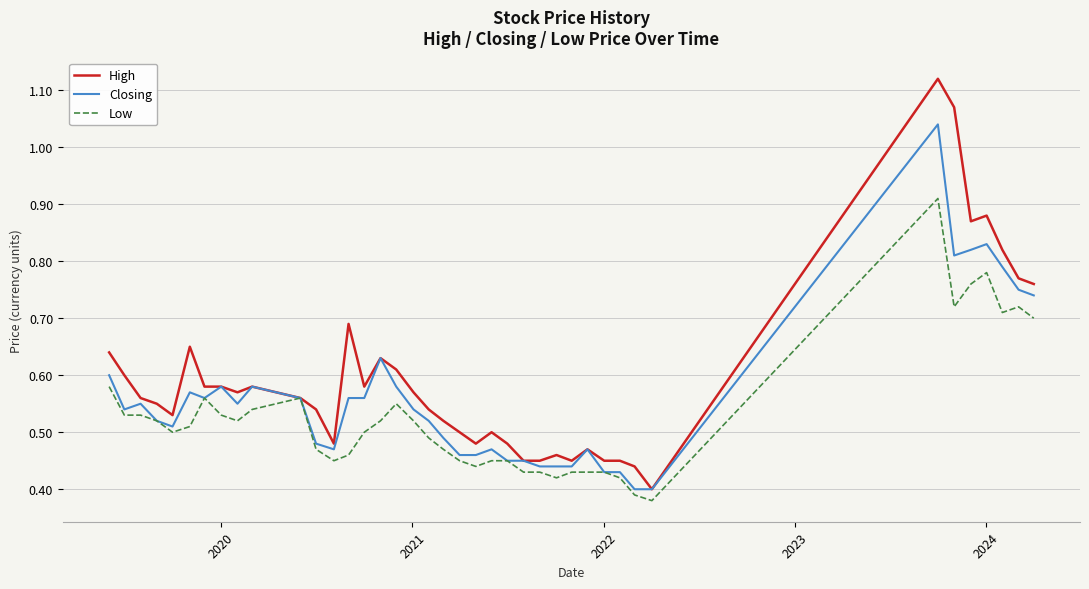

Is this an area chart (filled region under the line)?

No